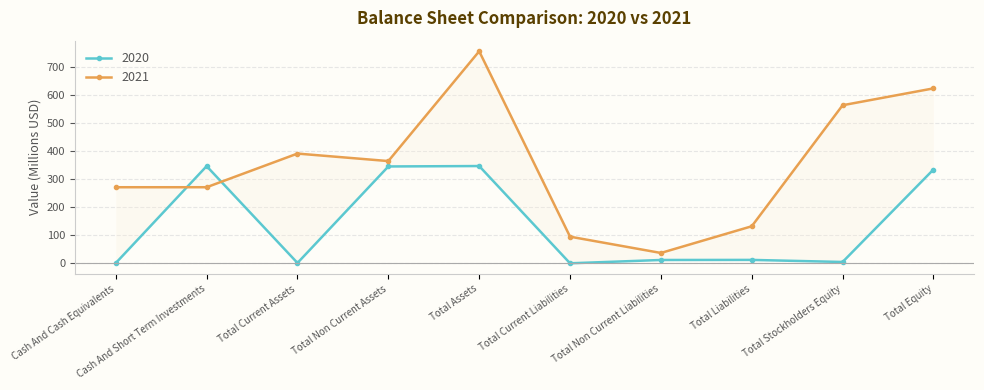

Does the chart have visible grid lines?

Yes